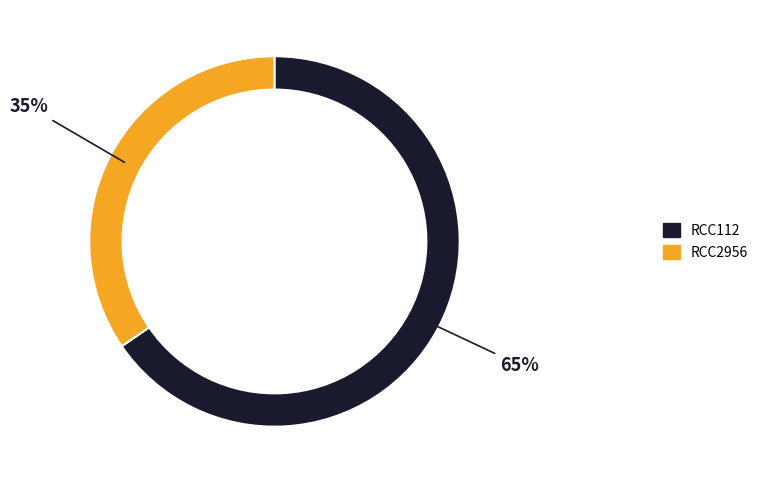

Rank the categories by value from highest to lowest.

RCC112, RCC2956